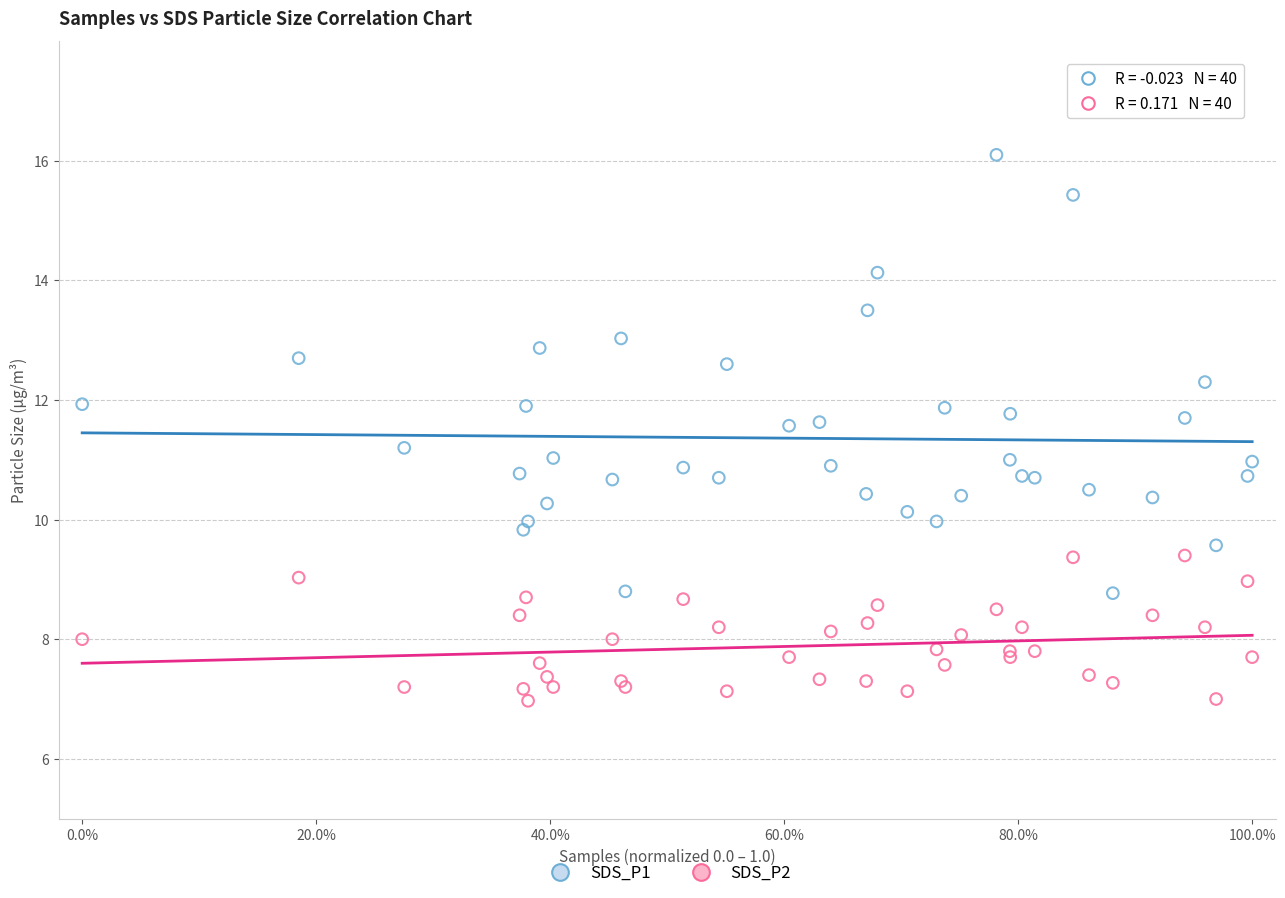

Which series has the widest spread of Y values?

SDS_P1